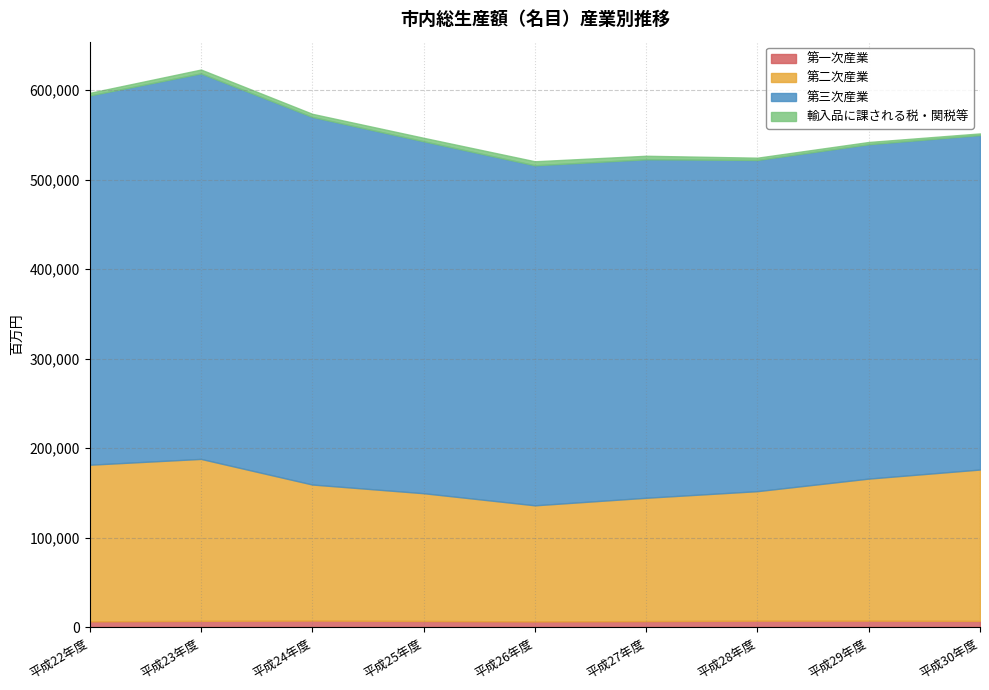

What is the maximum value shown in the chart?

430902